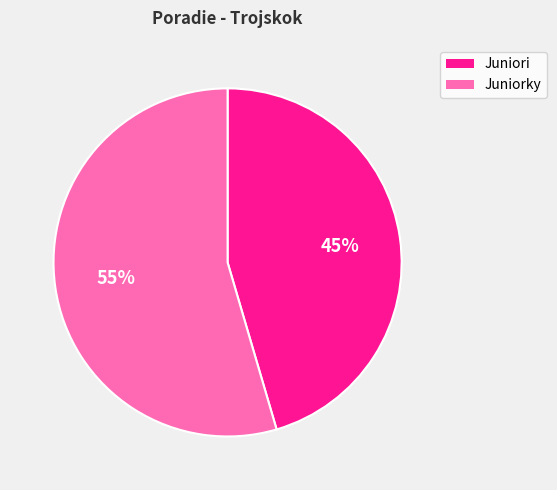

To the nearest percent, what is the average slice percentage?

50%